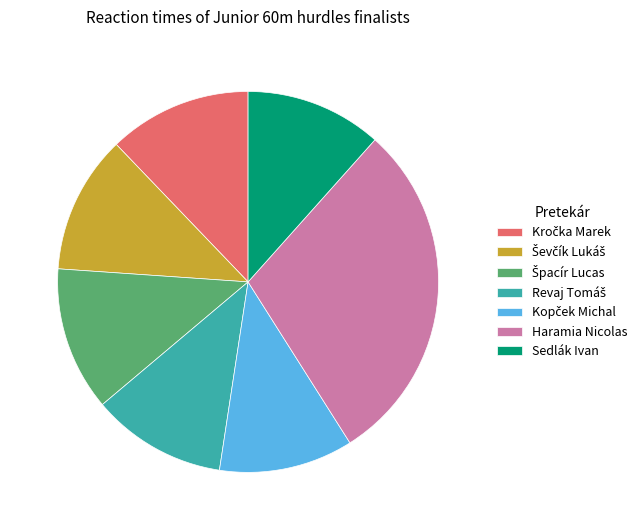

Does any single category account for the majority?

No